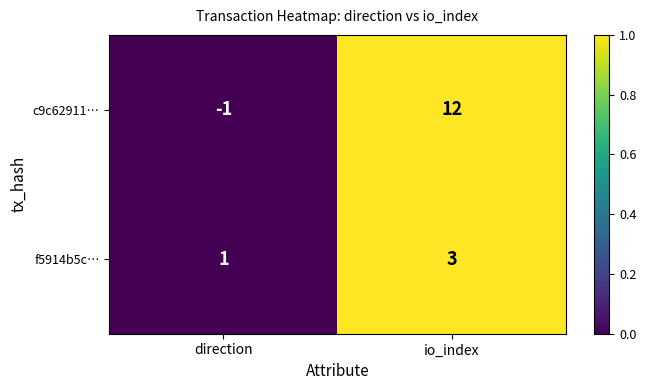

What is the average value of the c9c62911… series?

6